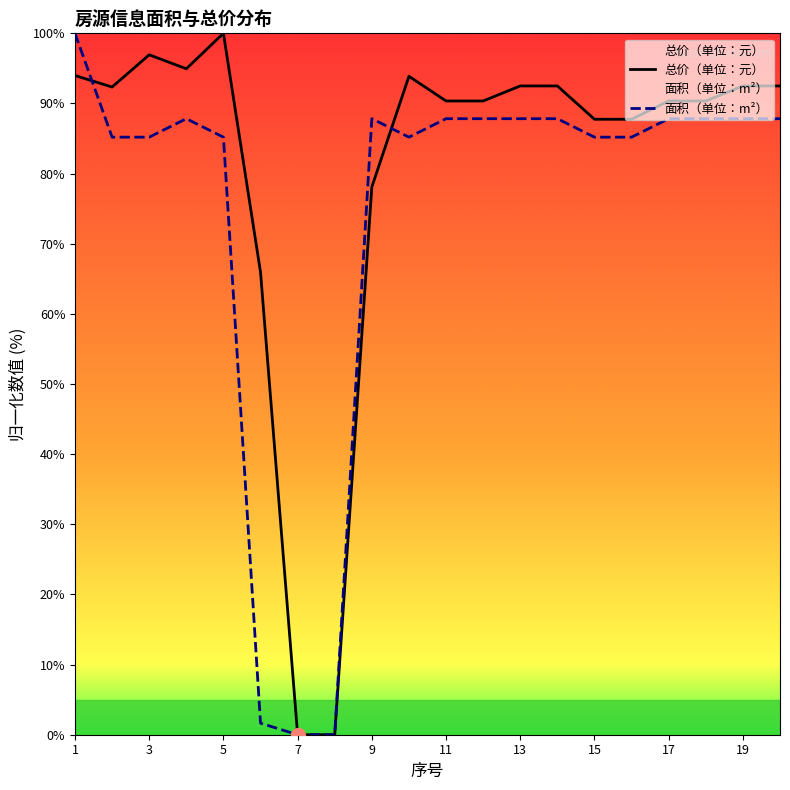

How many interior local valleys does the 总价（单位：元） series have?

2